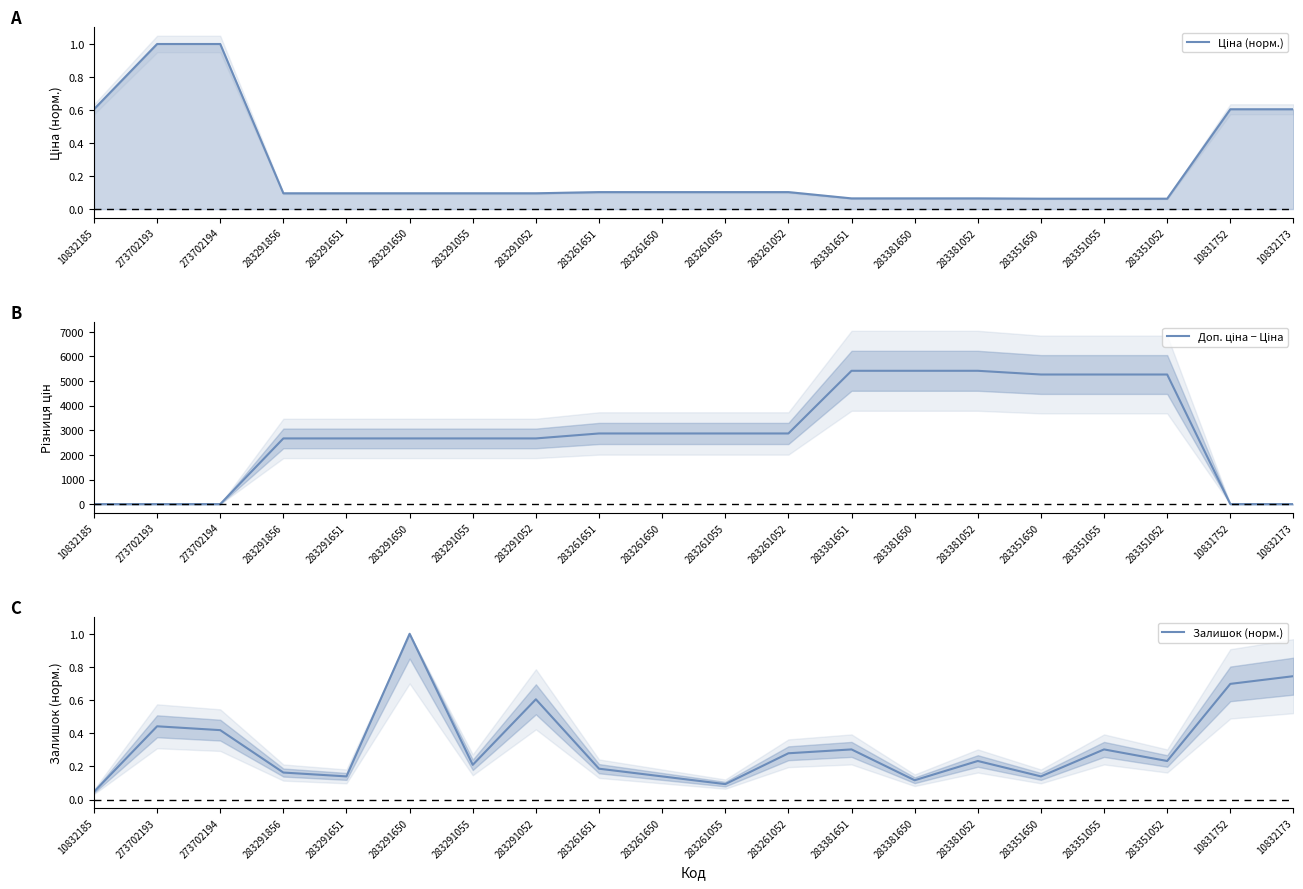

At 273702194, list the series in order from largest to smallest.

Ціна (норм.), Залишок (норм.), Доп. ціна − Ціна